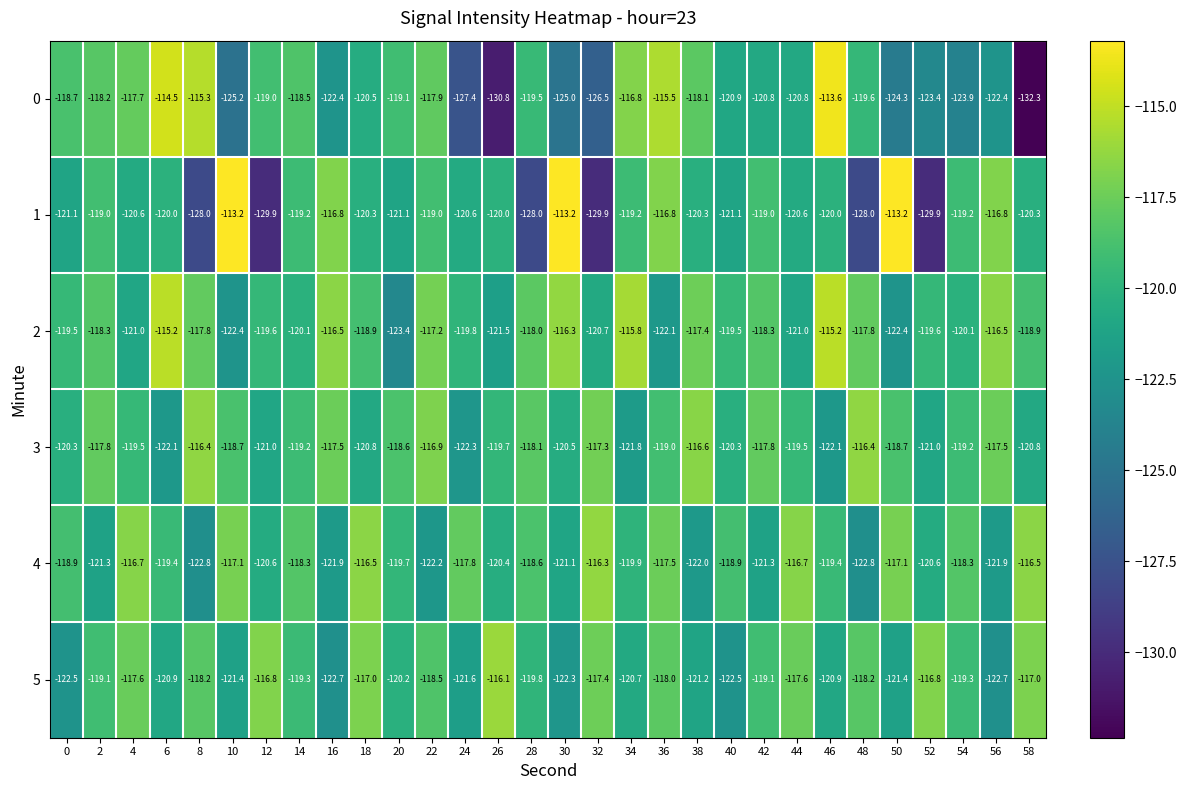

Count the number of data series in this chart.

6